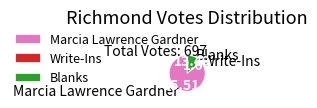

Count the number of slices in the pie.

3